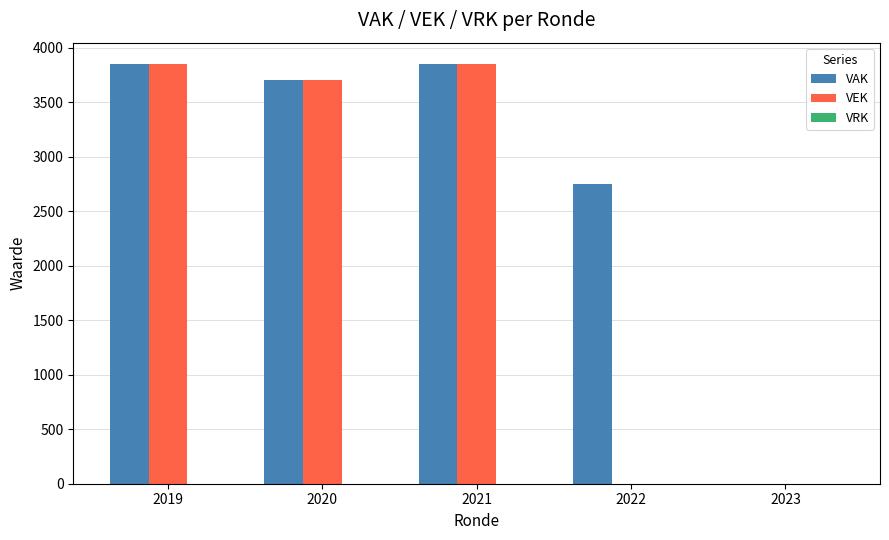

What is the approximate value of VAK at 2022?

2754.3